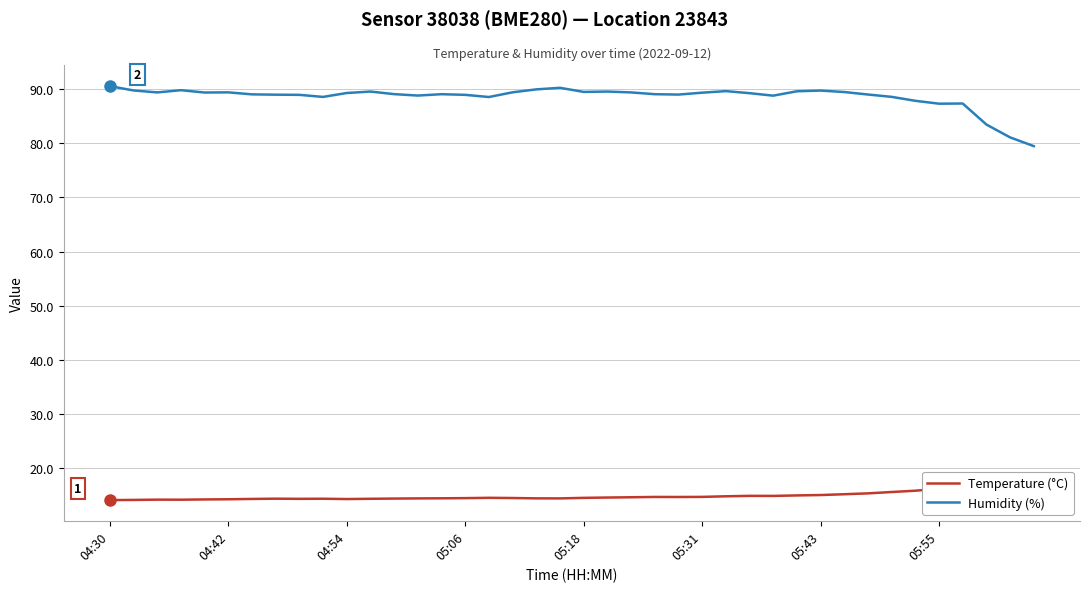

True or false: Humidity (%) has more than 2 interior local peaks.

True